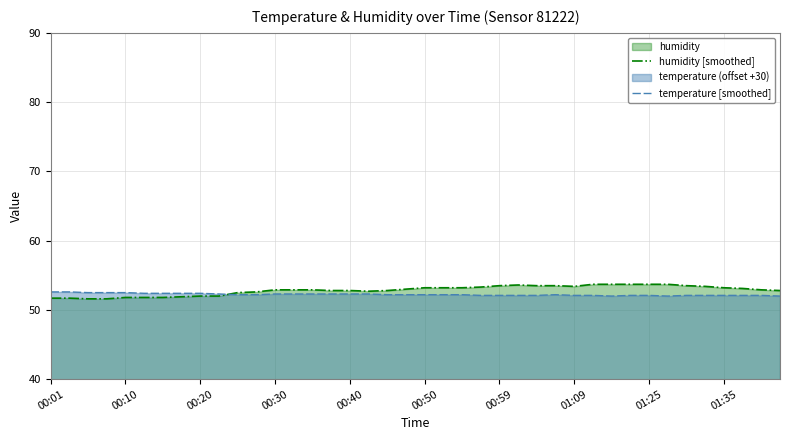

Which series has the largest range (max minus min)?

humidity [smoothed]